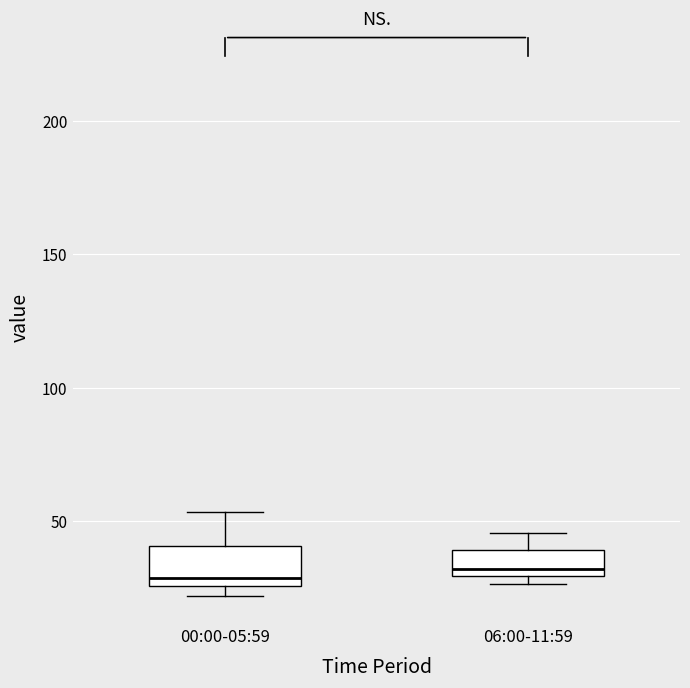

Comparing the boxes themselves (not the whiskers), which one is the tallest?

00:00-05:59